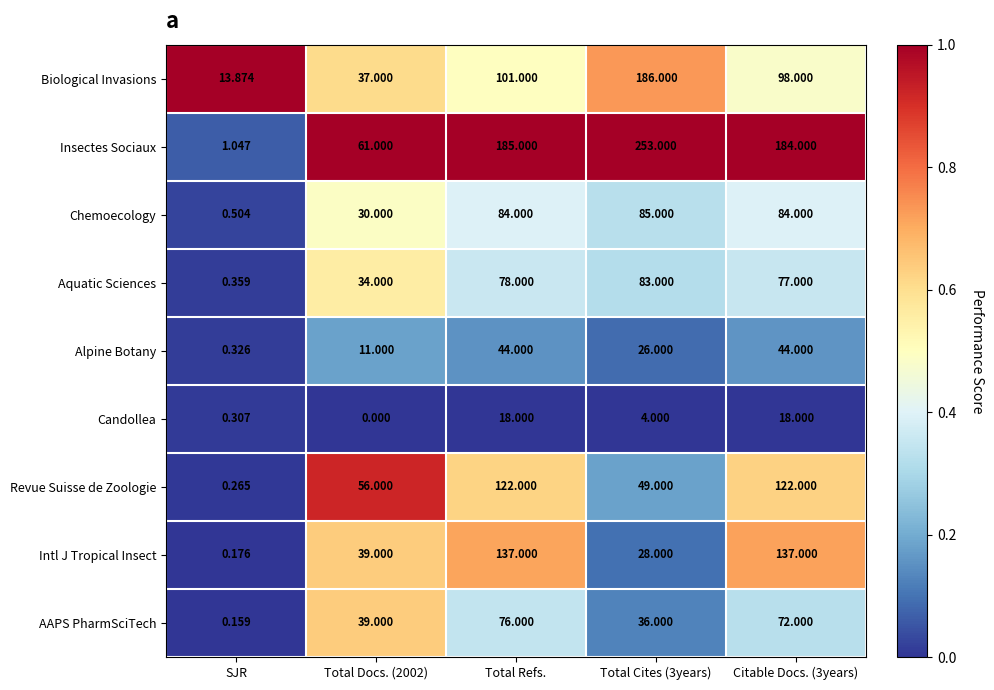

At SJR, list the series in order from smallest to largest.

AAPS PharmSciTech, Intl J Tropical Insect, Revue Suisse de Zoologie, Candollea, Alpine Botany, Aquatic Sciences, Chemoecology, Insectes Sociaux, Biological Invasions